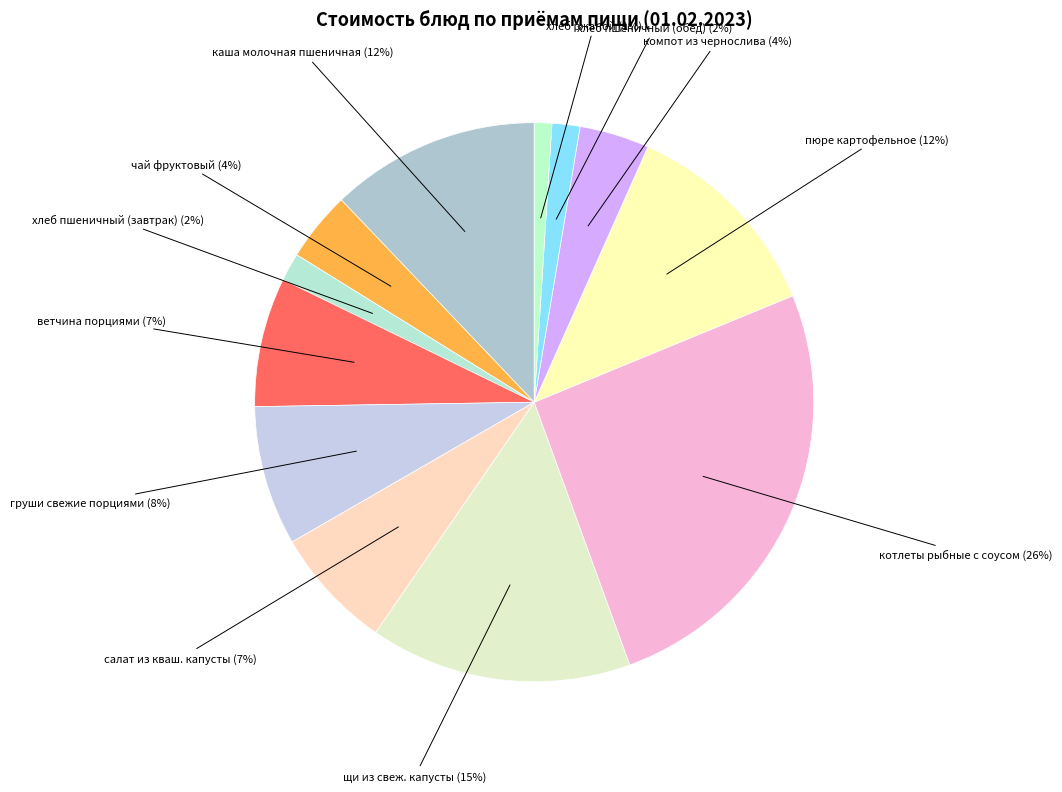

Is пюре картофельное the majority of the pie?

No